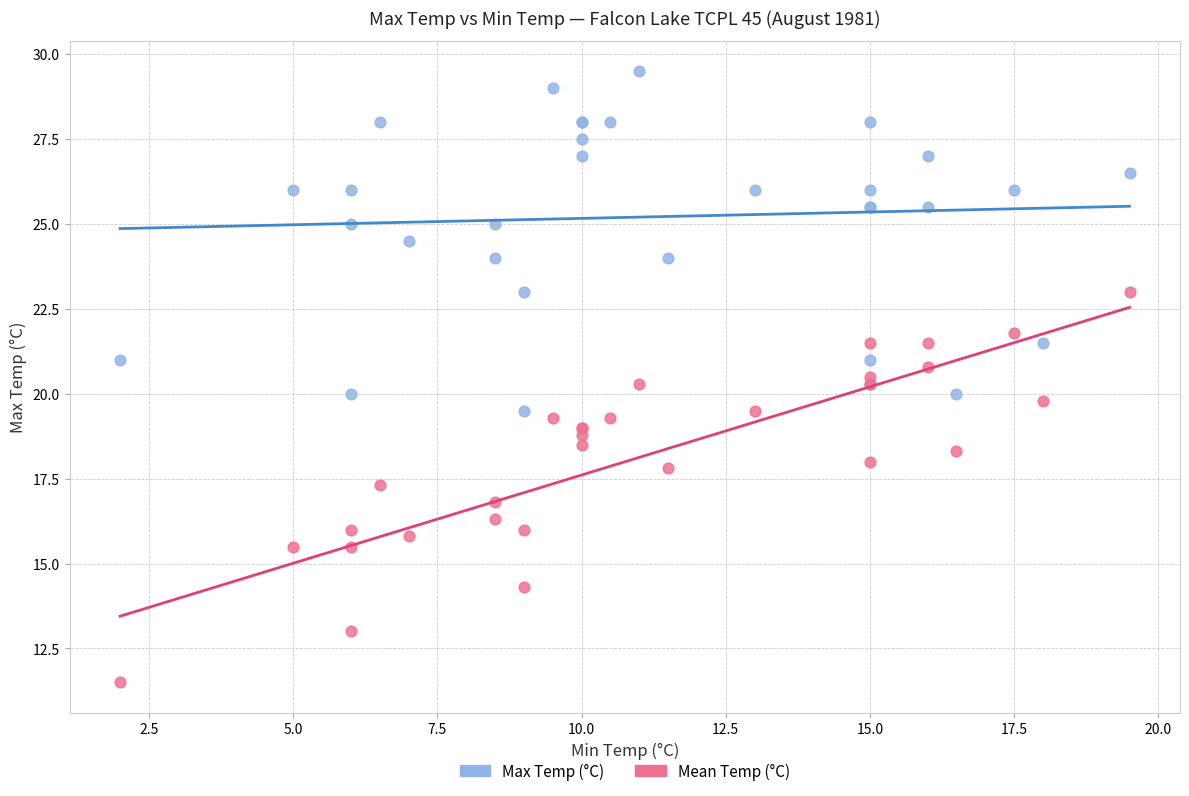

Which series contains the highest Y value?

Max Temp (°C)